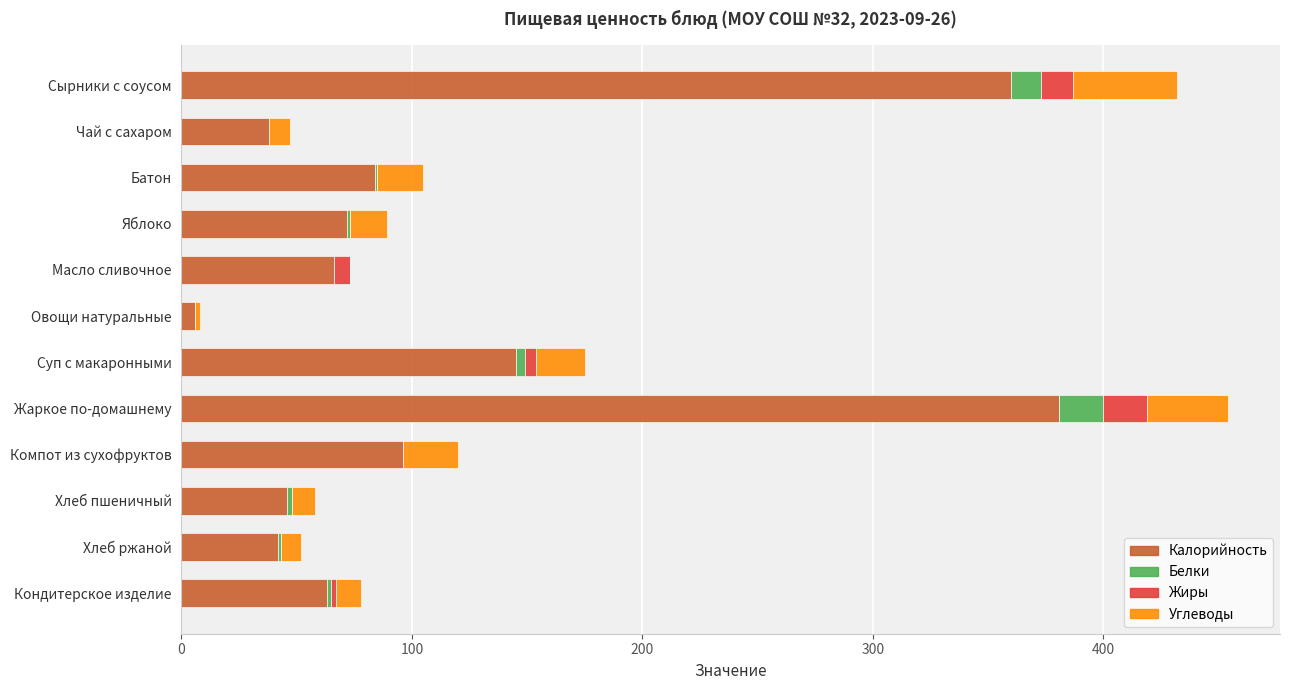

Is it true that Калорийность equals 18 at Яблоко?

False